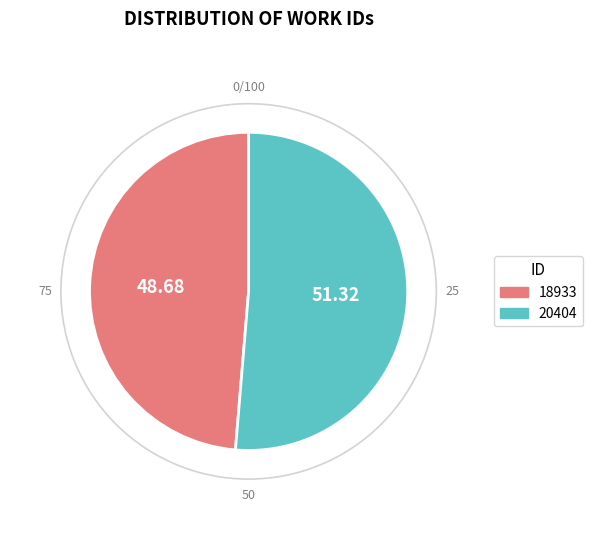

How many slices are in this pie chart?

2